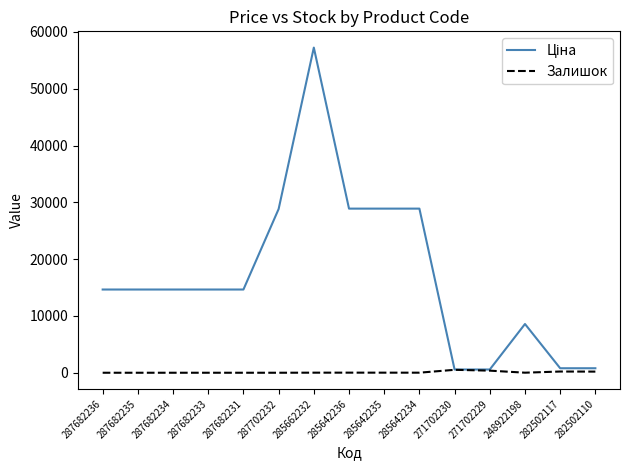

What is the maximum value shown in the chart?

57235.5